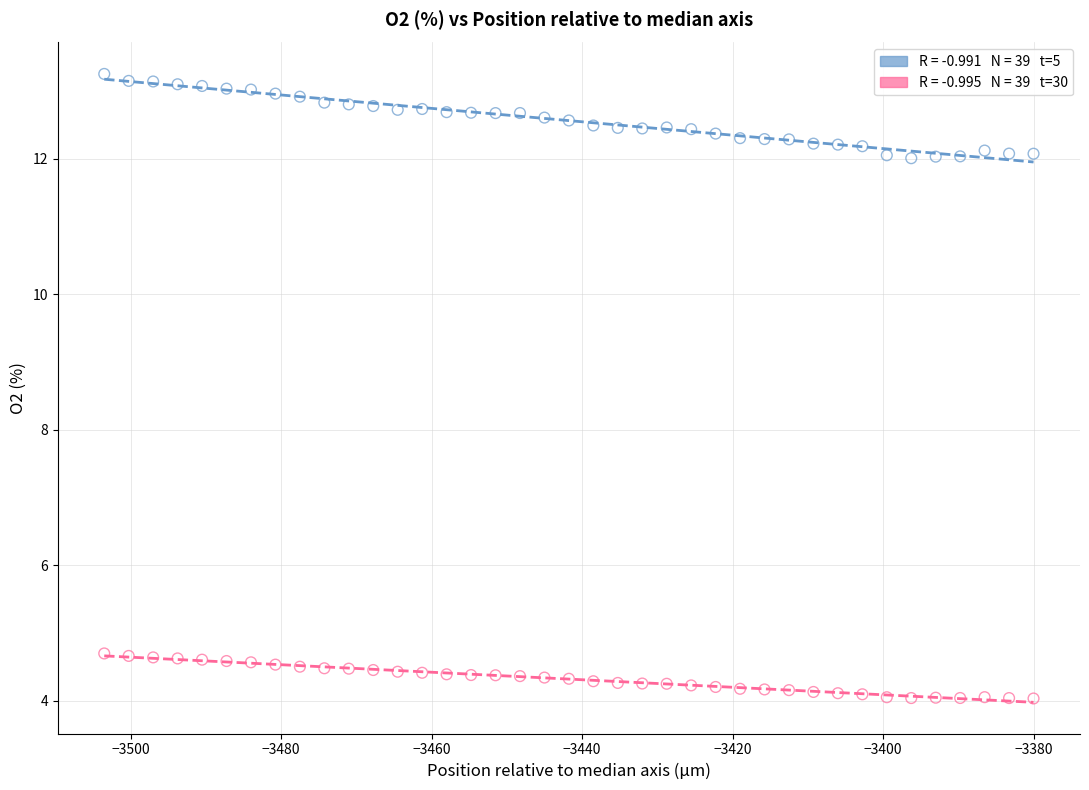

Across all data points, what is the range of Y values (max minus min)?

9.2